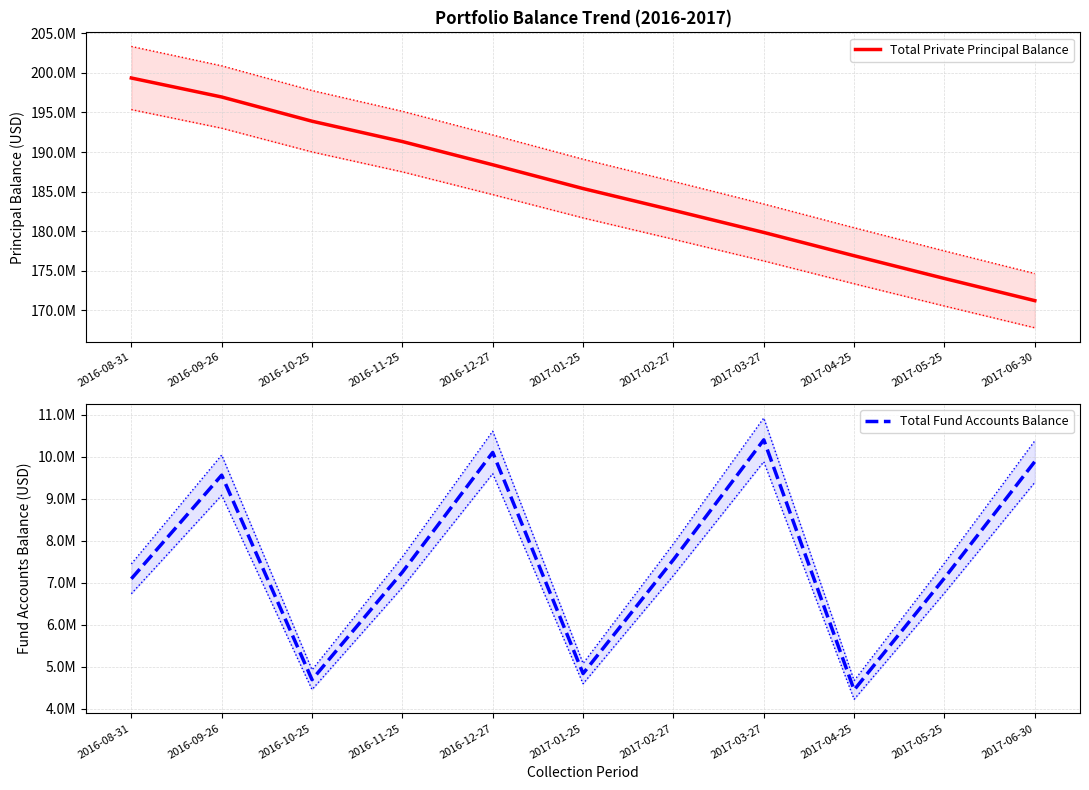

Reading right to left, list all the values displayed in this chart.

Total Private Principal Balance: 171232478.5	174033309.7	176906287.0	179846916.0	182643660.7	185392334.2	188396729.9	191326590.8	193896522.9	196956495.8	199355293.2
Total Fund Accounts Balance: 9889688.2	7117428.6	4453205.6	10406805.9	7554210.5	4843429.5	10106685.8	7257115.2	4697540.2	9566036.4	7099115.0